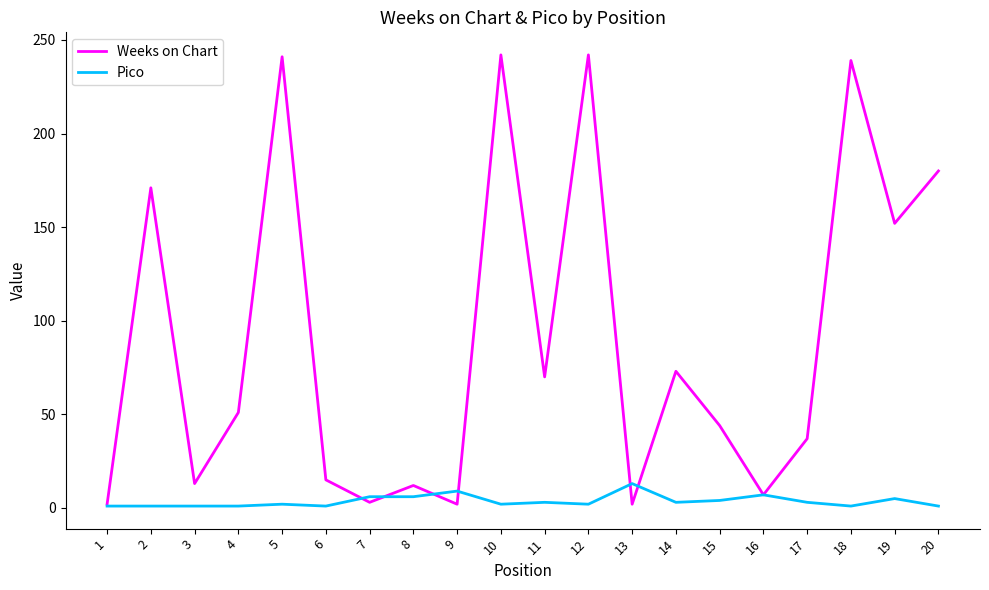

Is the value of Pico at 13 greater than the value of Weeks on Chart at 7?

Yes